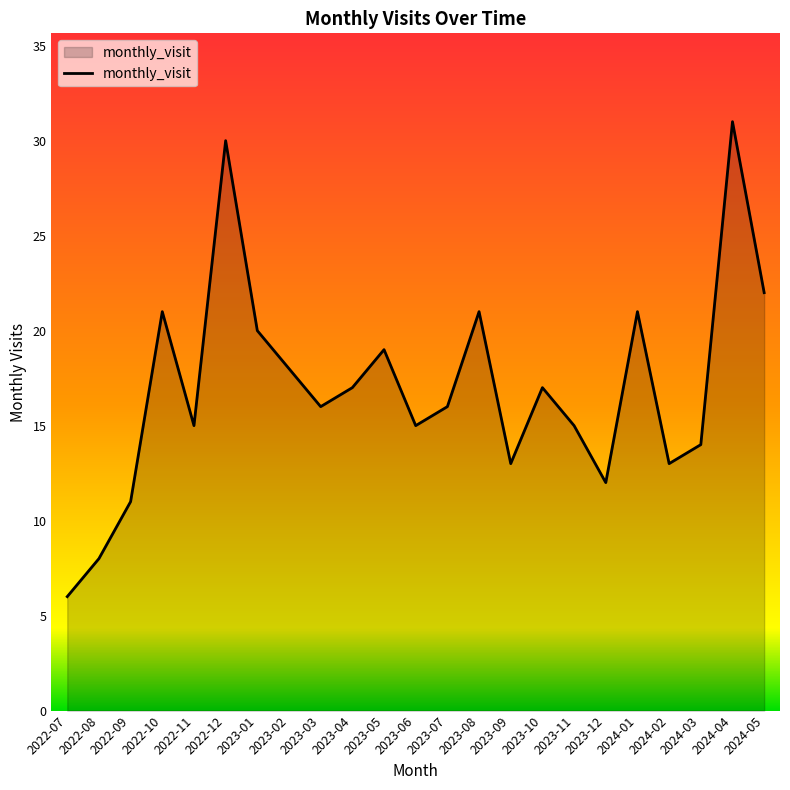

What is the difference between the maximum and minimum values?

25